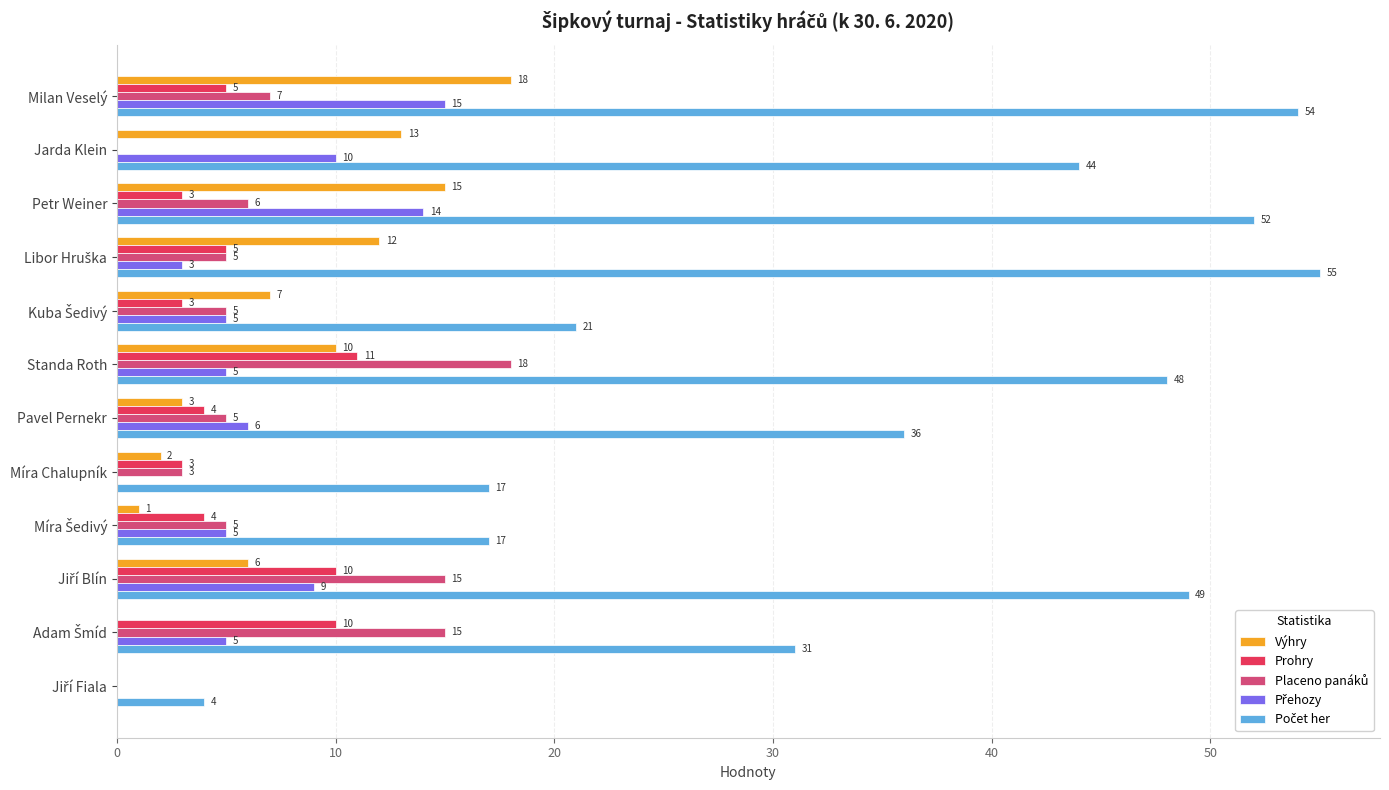

At which category is the sum across all series the highest?

Milan Veselý